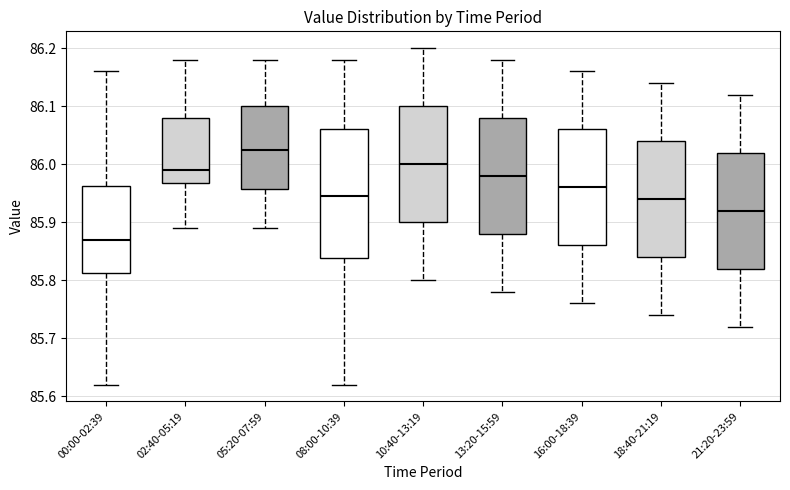

Reading left to right, transcribe this box plot: for each box, give where its median line is, the range the box spans, and where its two whiskers end, as read against the y-axis. The values are not printed on the chart, so give them approximately, as read against the axis.

00:00-02:39: median 85.87, box 85.81 to 85.96, whiskers 85.62 to 86.16
02:40-05:19: median 85.99, box 85.97 to 86.08, whiskers 85.89 to 86.18
05:20-07:59: median 86.03, box 85.96 to 86.10, whiskers 85.89 to 86.18
08:00-10:39: median 85.95, box 85.84 to 86.06, whiskers 85.62 to 86.18
10:40-13:19: median 86.00, box 85.90 to 86.10, whiskers 85.80 to 86.20
13:20-15:59: median 85.98, box 85.88 to 86.08, whiskers 85.78 to 86.18
16:00-18:39: median 85.96, box 85.86 to 86.06, whiskers 85.76 to 86.16
18:40-21:19: median 85.94, box 85.84 to 86.04, whiskers 85.74 to 86.14
21:20-23:59: median 85.92, box 85.82 to 86.02, whiskers 85.72 to 86.12